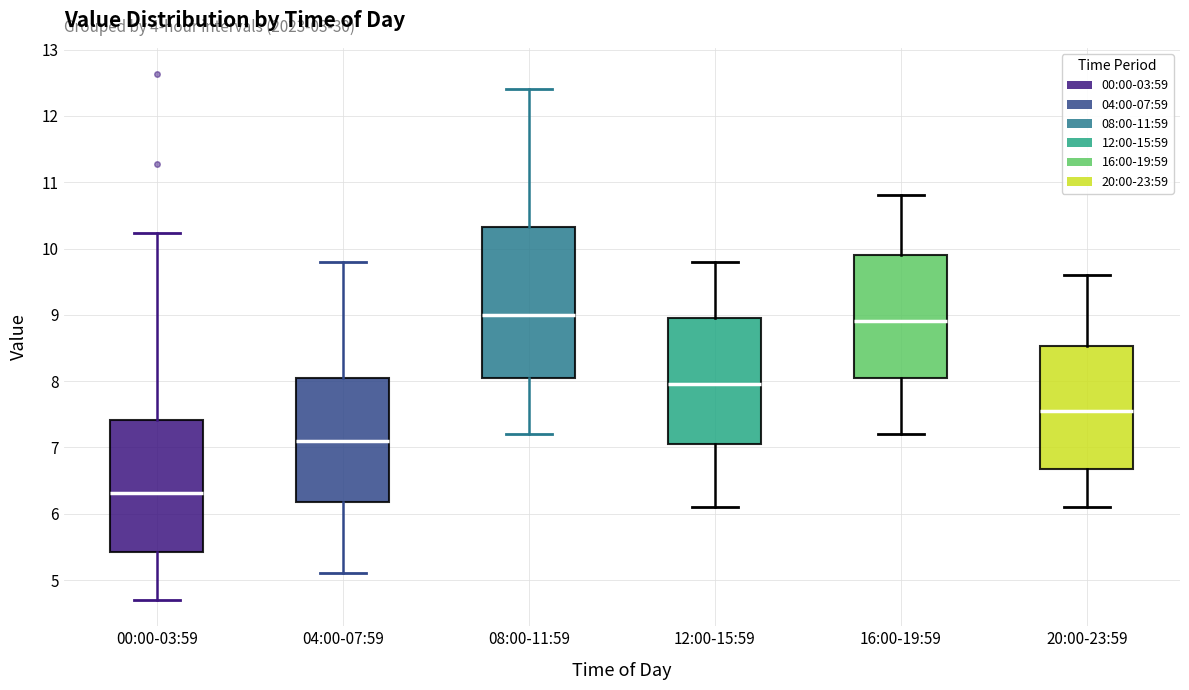

Reading left to right, transcribe this box plot: for each box, give where its median line is, the range the box spans, and where its two whiskers end, as read against the y-axis. The values are not printed on the chart, so give them approximately, as read against the axis.

00:00-03:59: median 6.3, box 5.4 to 7.4, whiskers 4.7 to 10.2
04:00-07:59: median 7.1, box 6.2 to 8.1, whiskers 5.1 to 9.8
08:00-11:59: median 9.0, box 8.1 to 10.3, whiskers 7.2 to 12.4
12:00-15:59: median 8.0, box 7.1 to 9.0, whiskers 6.1 to 9.8
16:00-19:59: median 8.9, box 8.1 to 9.9, whiskers 7.2 to 10.8
20:00-23:59: median 7.6, box 6.7 to 8.5, whiskers 6.1 to 9.6